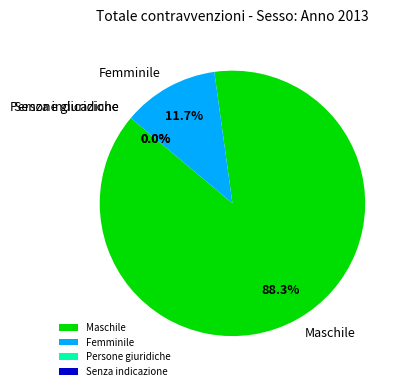

What is the majority slice?

Maschile